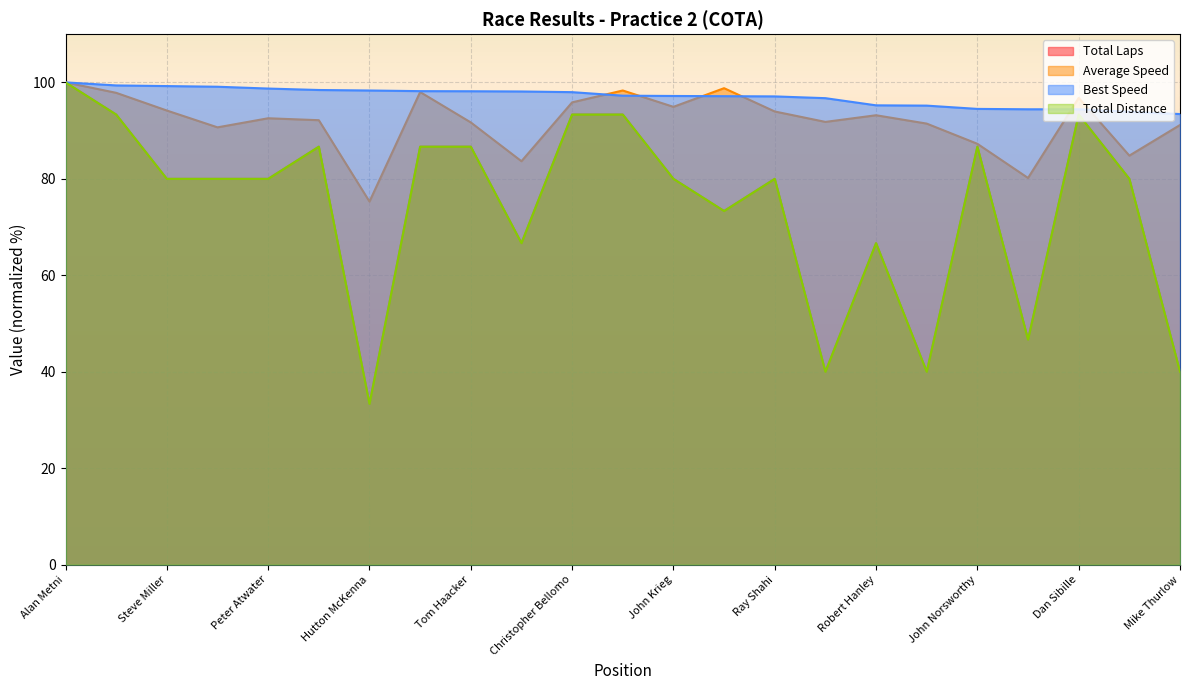

True or false: Total Laps and Average Speed intersect in this chart.

False